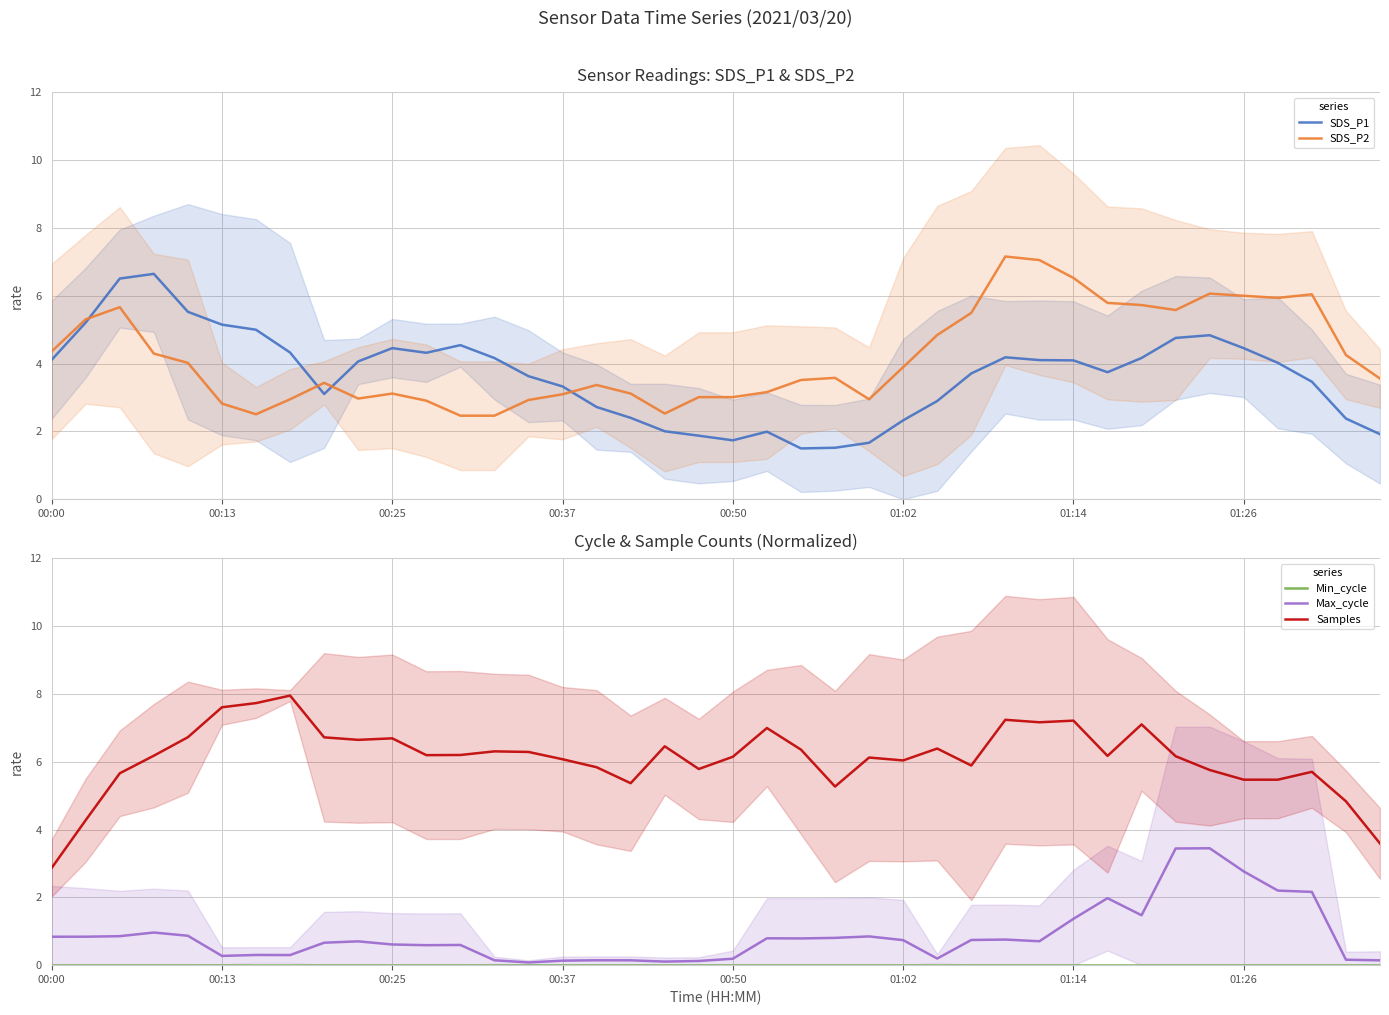

What is the maximum value for SDS_P1?

6.6